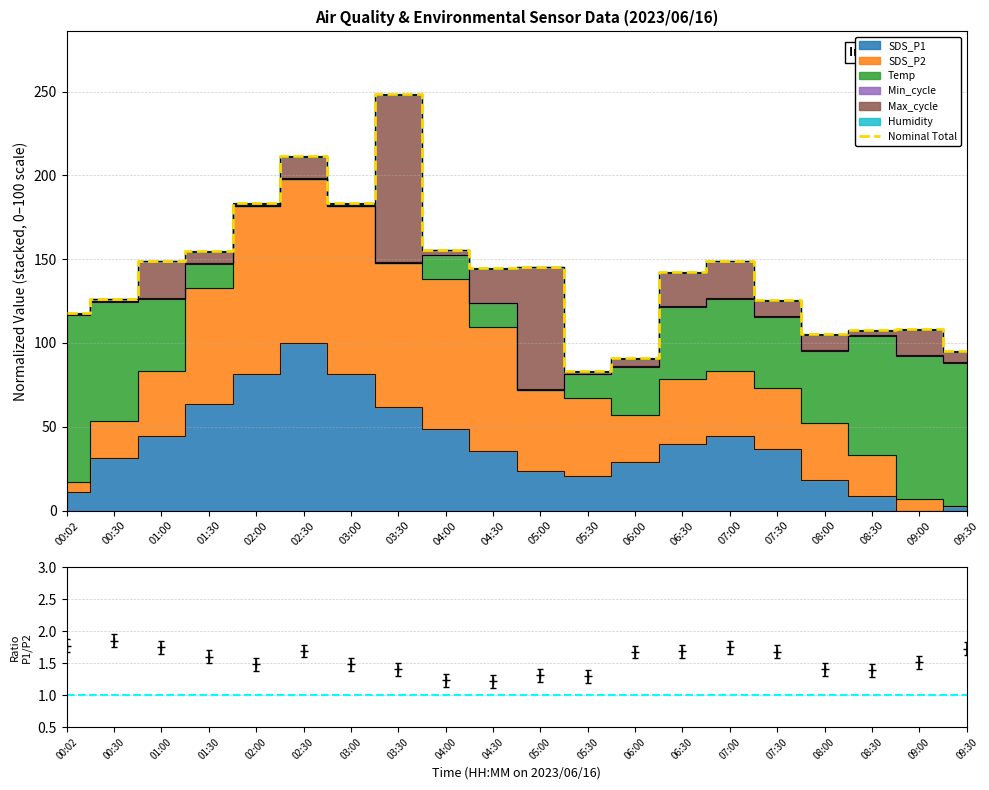

Which has a higher value, 01:00 or 03:30?

03:30